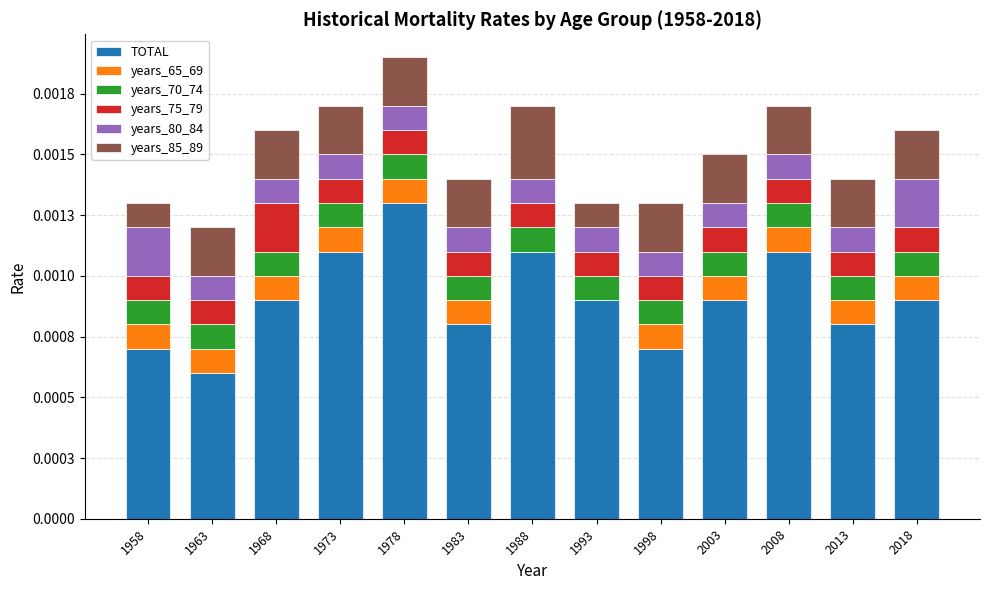

Are the bars horizontal?

No